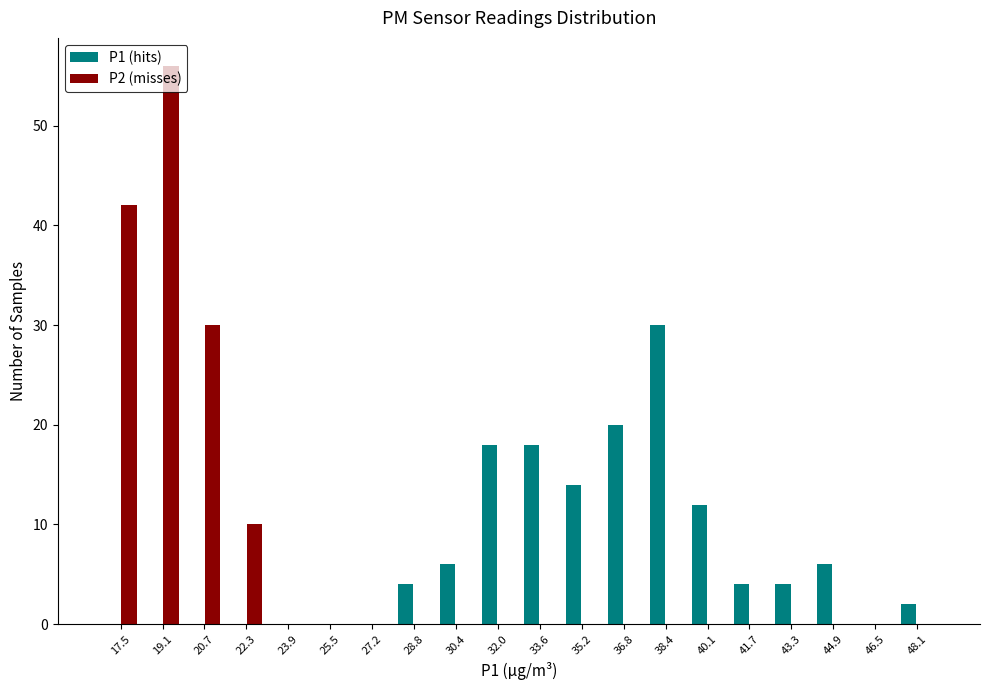

In the P2 (misses) series, which range on the x-axis has the tallest bar?

18.2 to 19.8